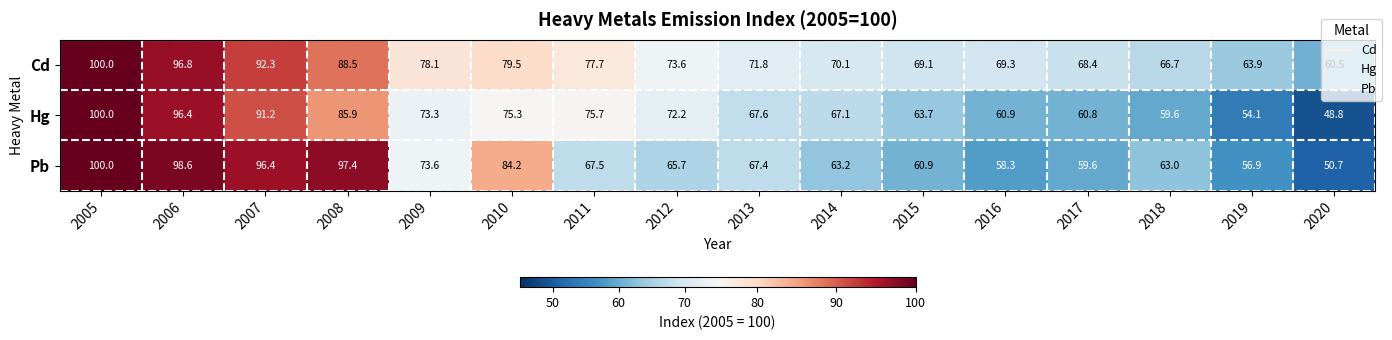

What is the difference between the maximum and minimum values in the Hg series?

51.2